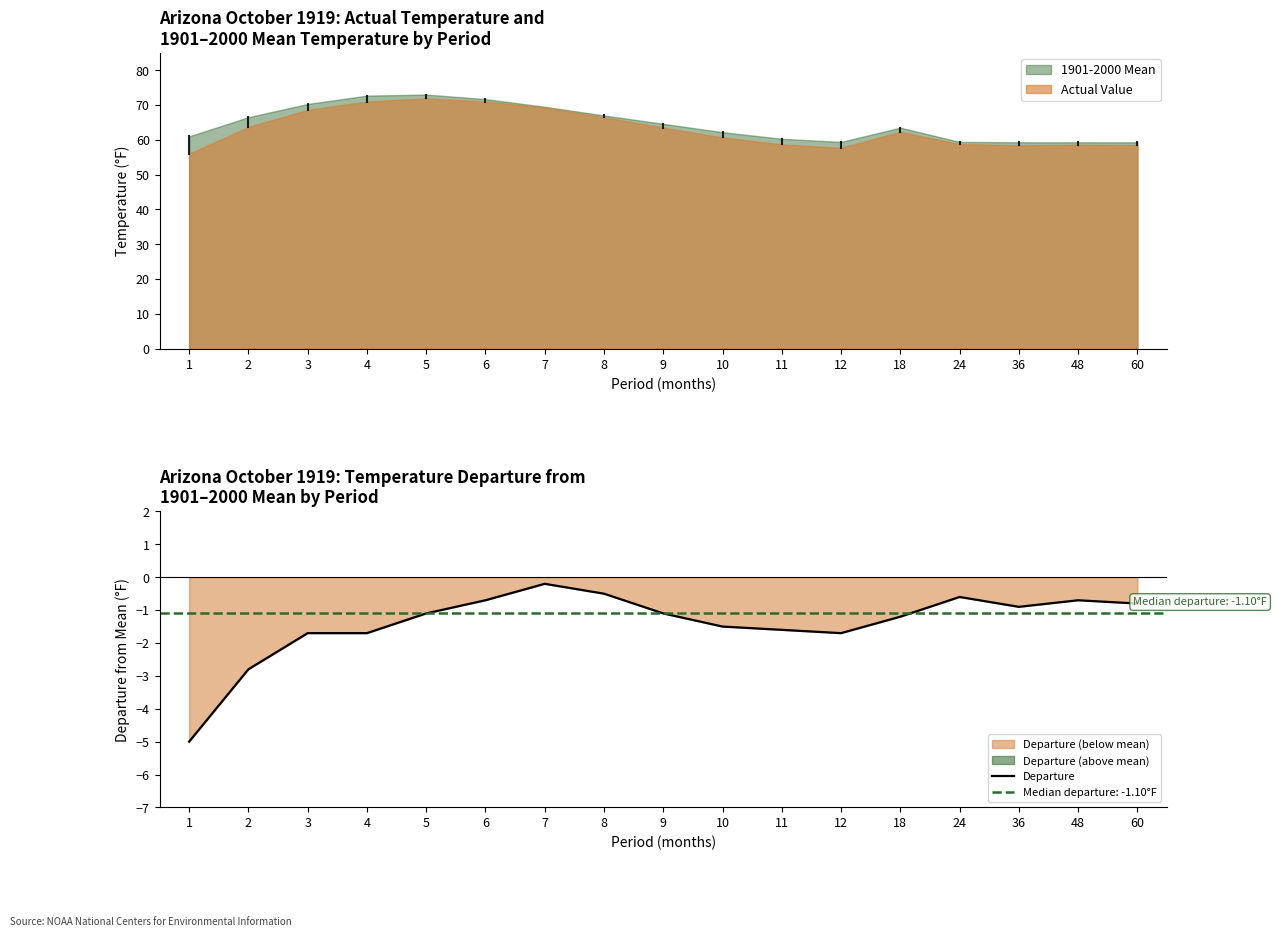

How many points are higher than both their immediate neighbors (excluding endpoints)?

3